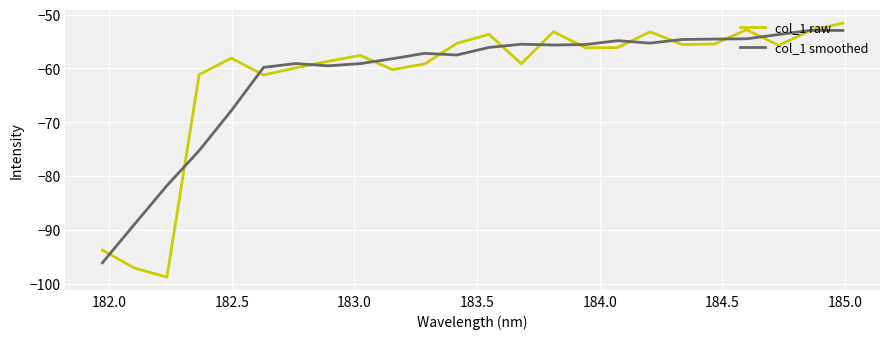

At how many categories does at least one series exceed -70?

21